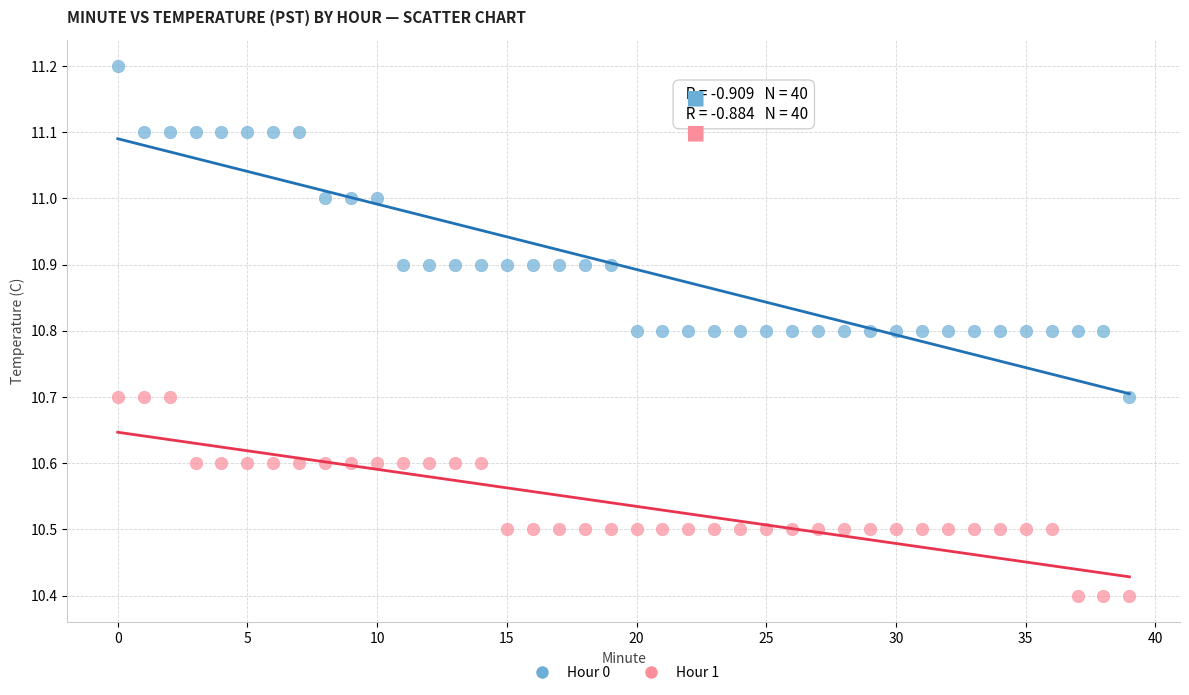

Across all data points, what is the range of Y values (max minus min)?

0.8